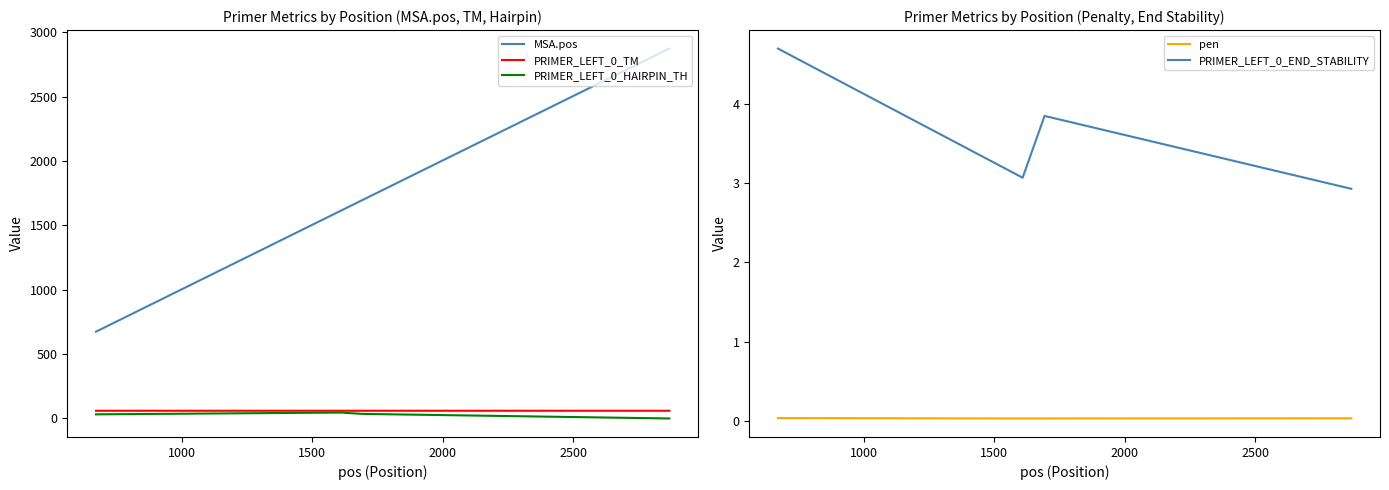

Is this an area chart (filled region under the line)?

No